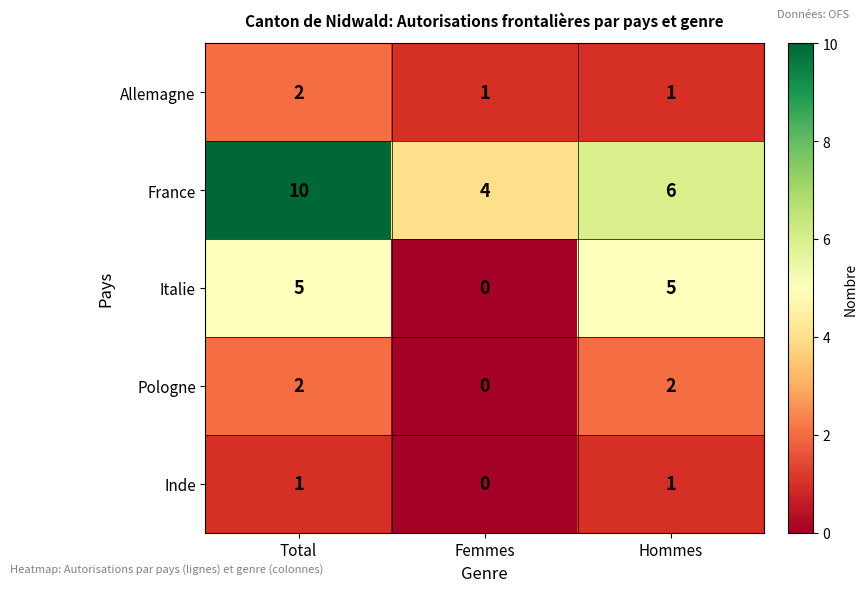

Reading left to right, extract all data points from this chart.

Allemagne: Total=2	Femmes=1	Hommes=1
France: Total=10	Femmes=4	Hommes=6
Italie: Total=5	Femmes=0	Hommes=5
Pologne: Total=2	Femmes=0	Hommes=2
Inde: Total=1	Femmes=0	Hommes=1